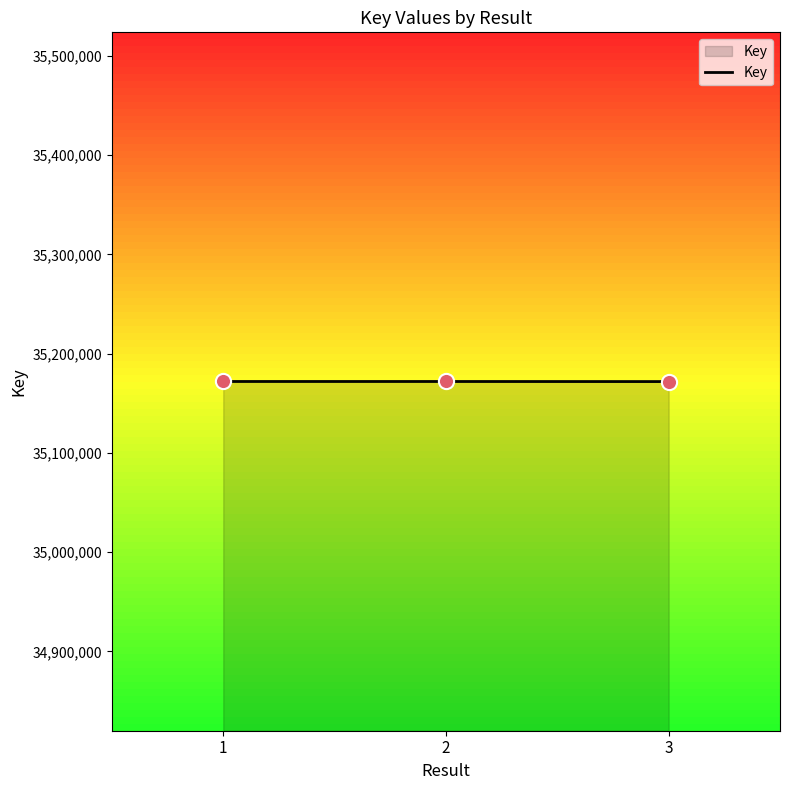

Approximately how many times larger is the value at 3 compared to 2?

1.0